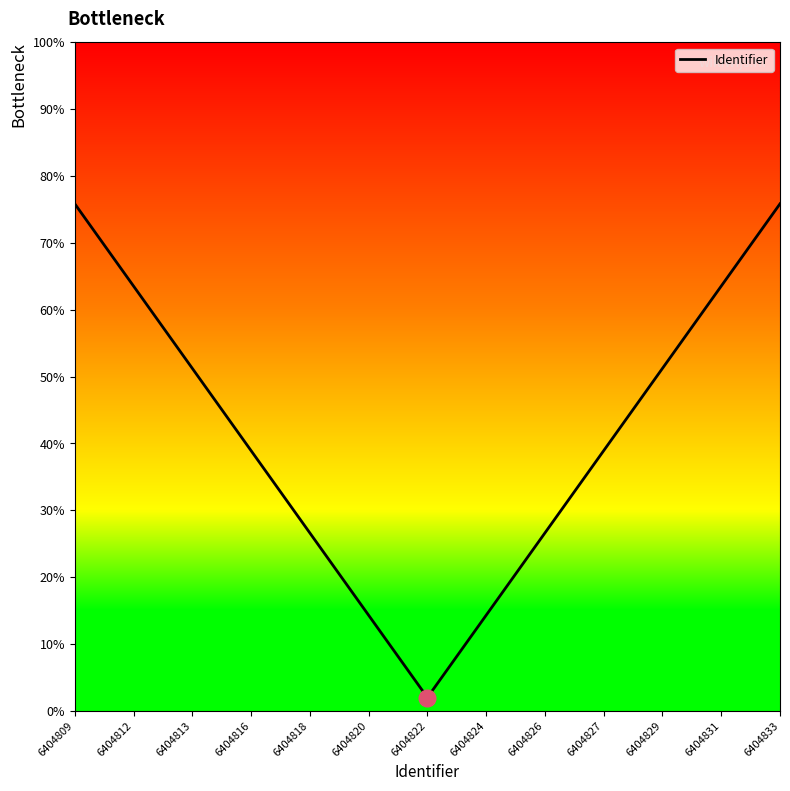

At which label does the data first exceed 38?

6404809